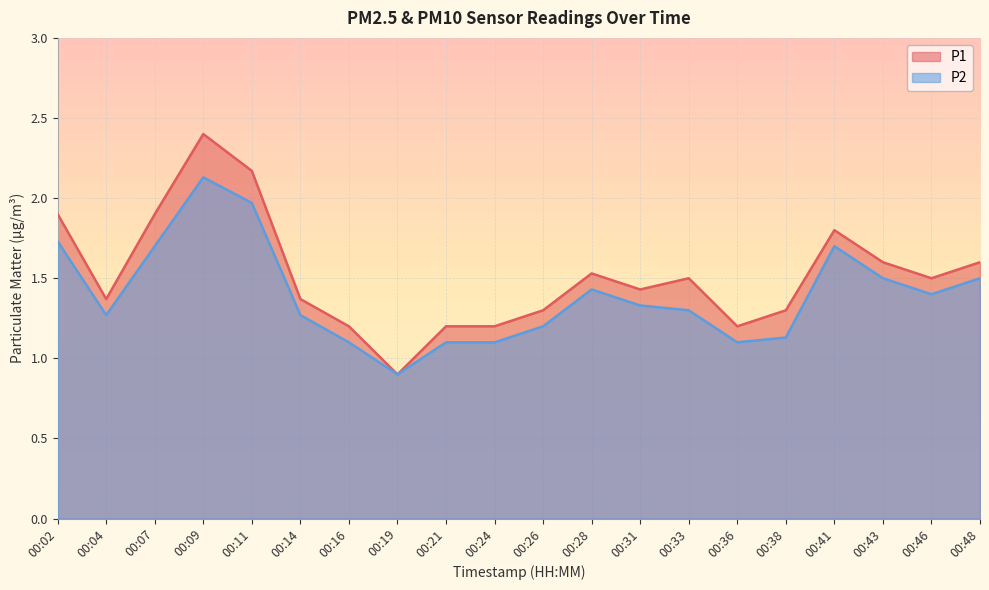

Which series has the largest range (max minus min)?

P1